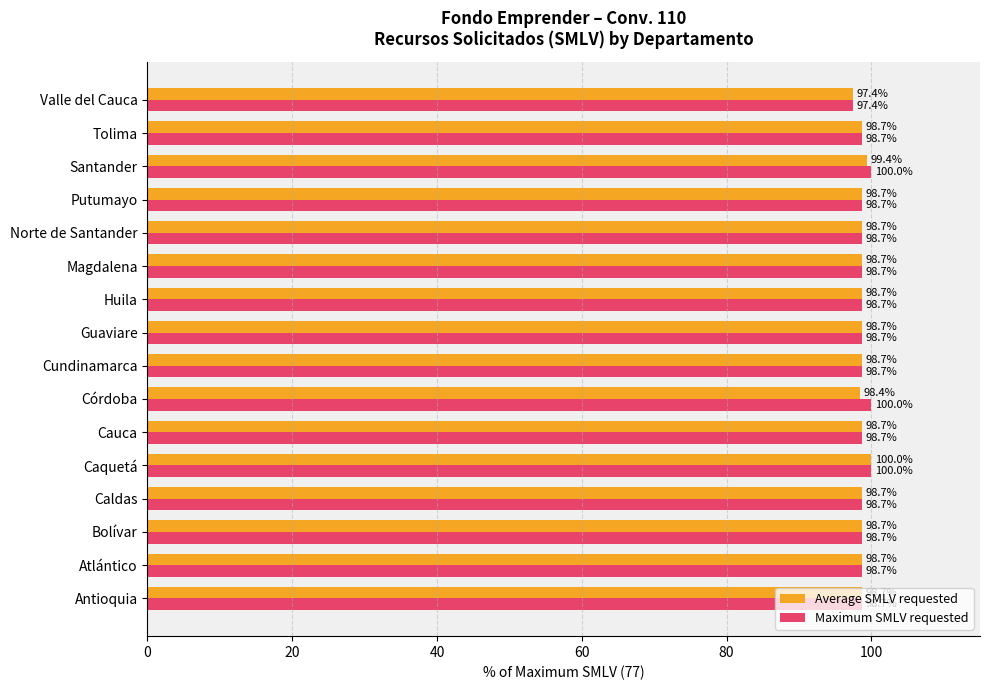

Which series changed the most between Córdoba and Norte de Santander?

Maximum SMLV requested